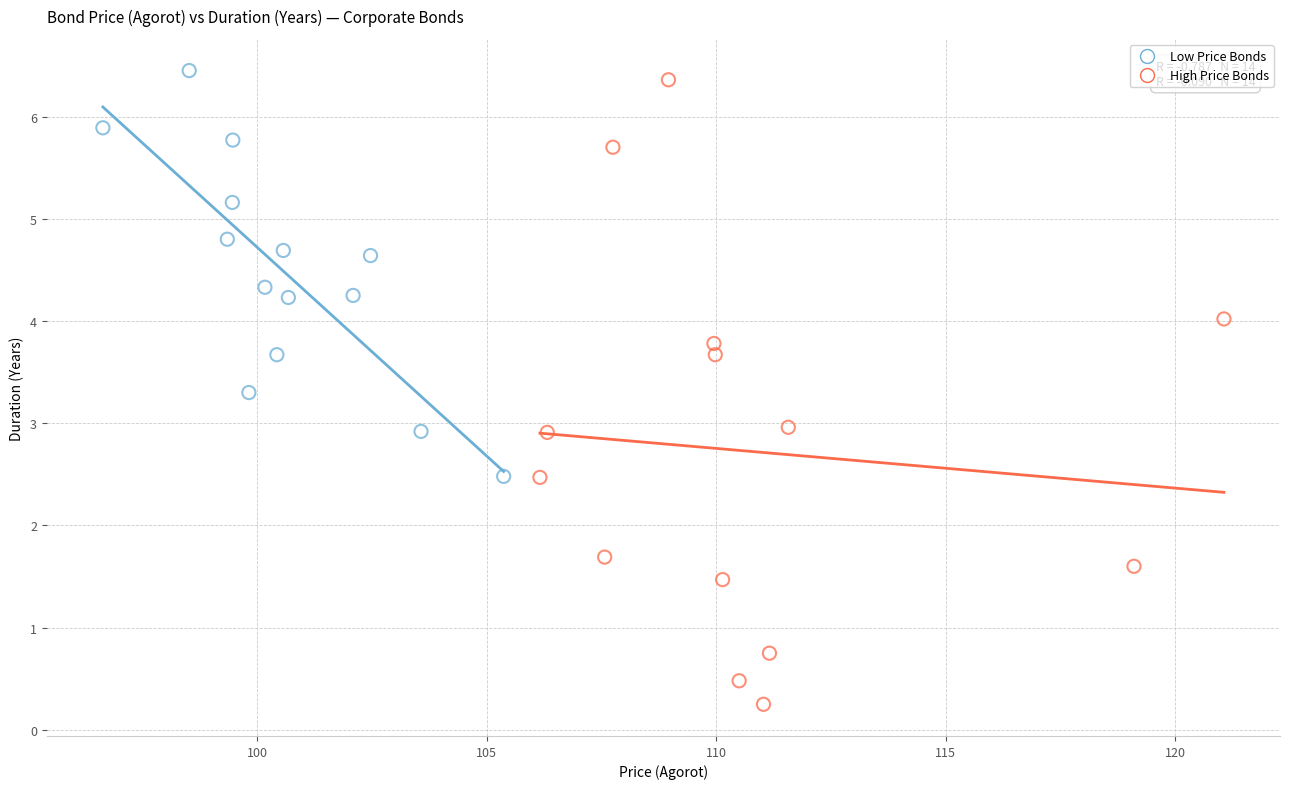

Which series reaches the maximum Y coordinate?

Low Price Bonds